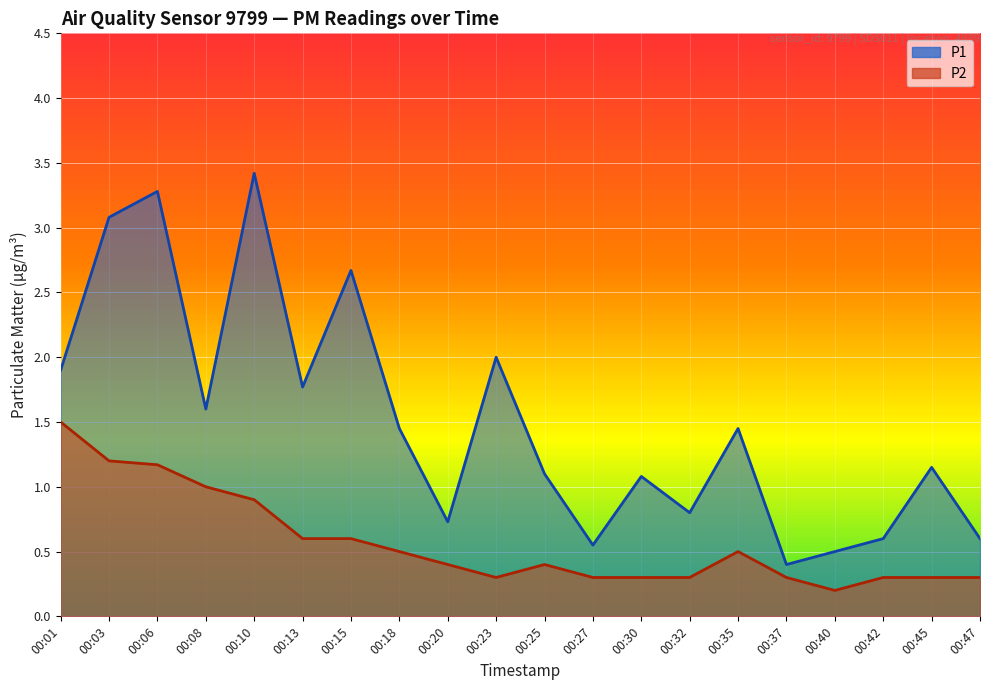

How many interior local peaks does the P1 series have?

7